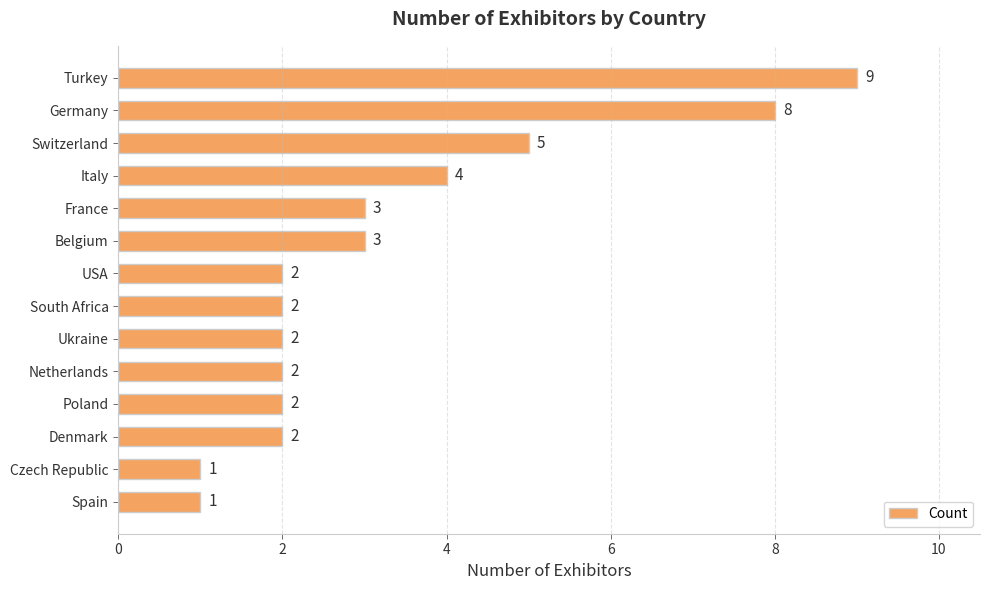

What is the maximum value shown in the chart?

9